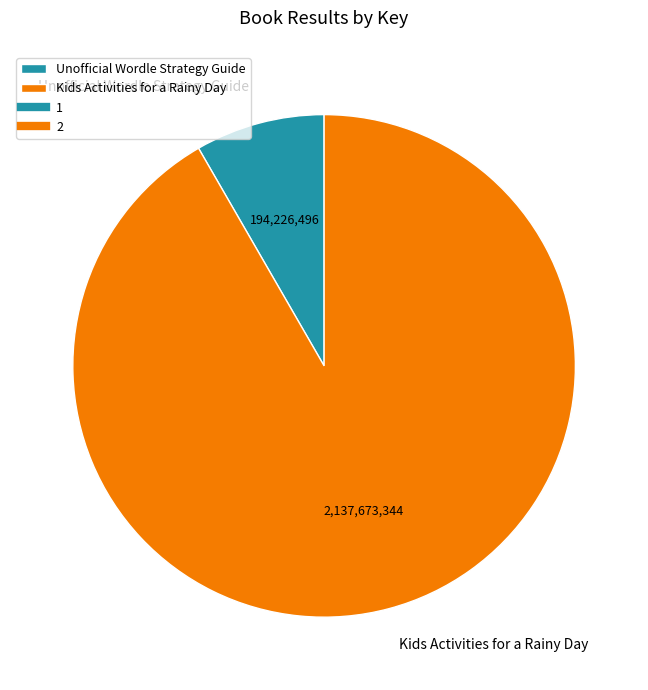

The Kids Activities for a Rainy Day slice represents 92% of the pie. True or false?

True